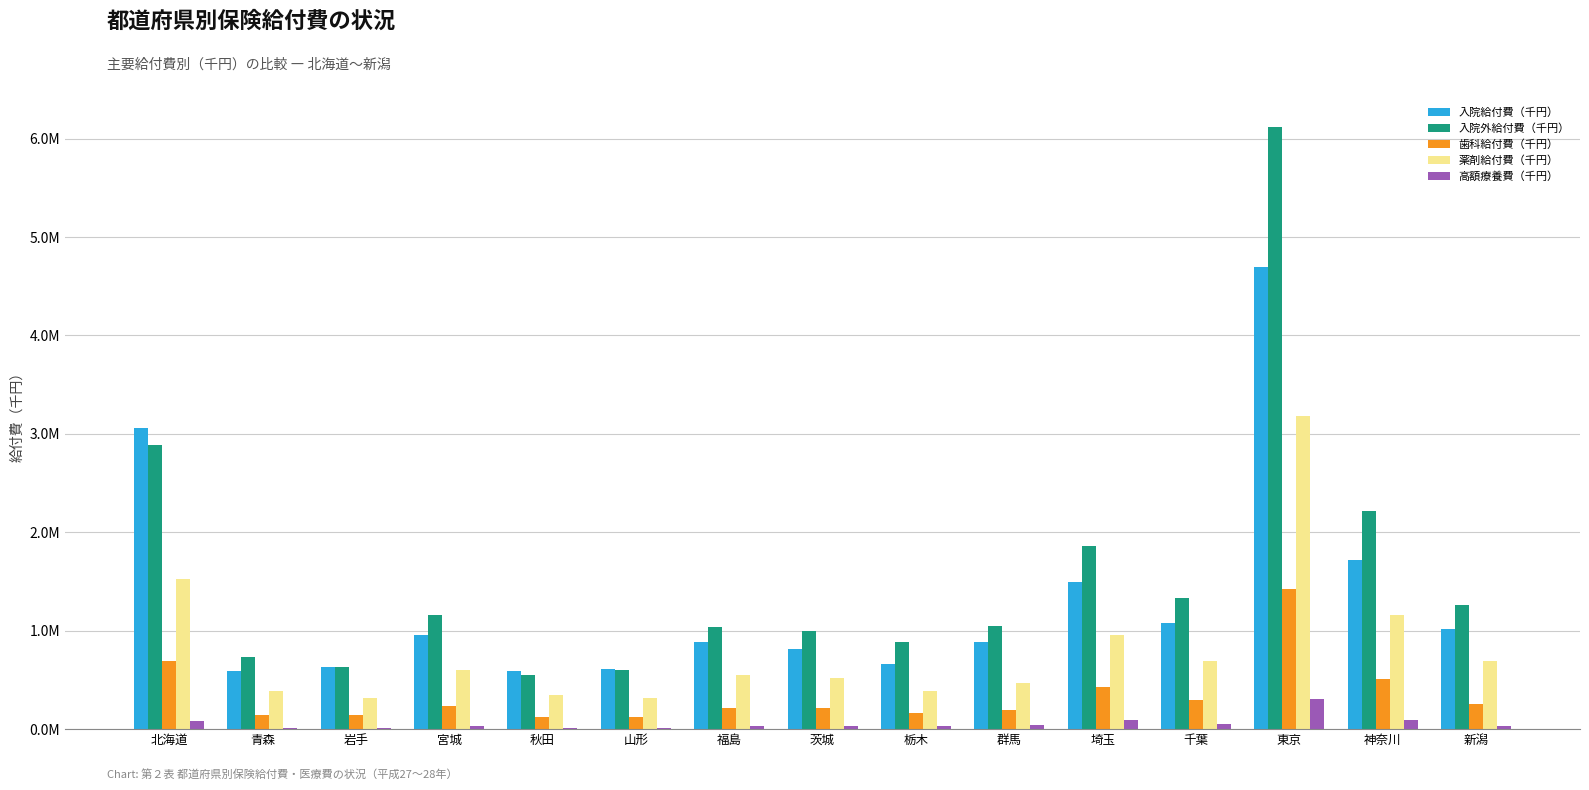

Does the chart contain stacked bars?

No